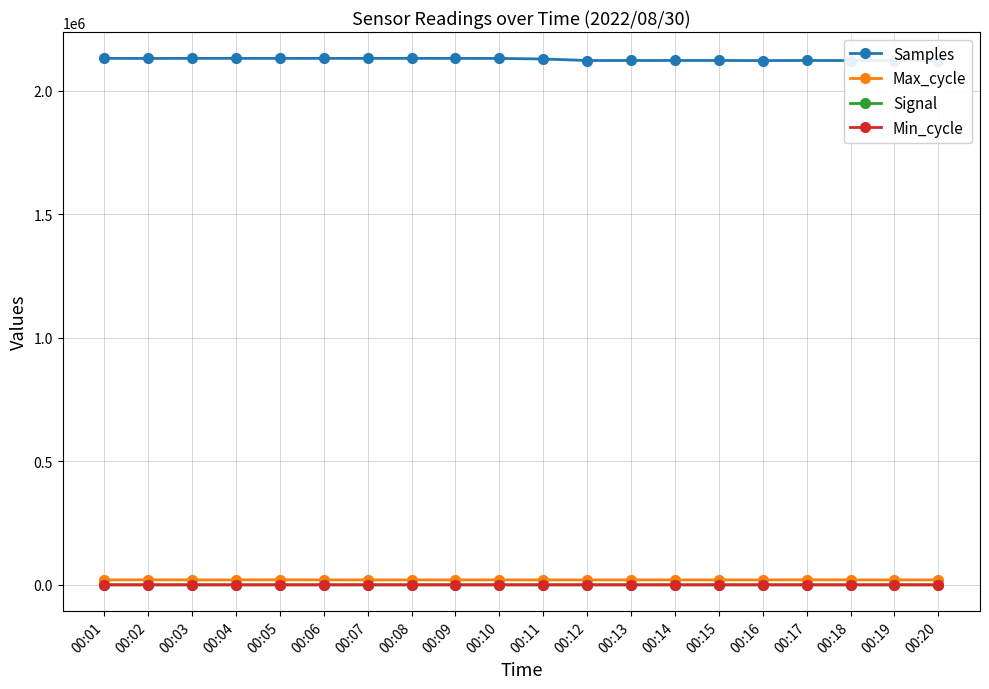

Which series has the largest range (max minus min)?

Samples